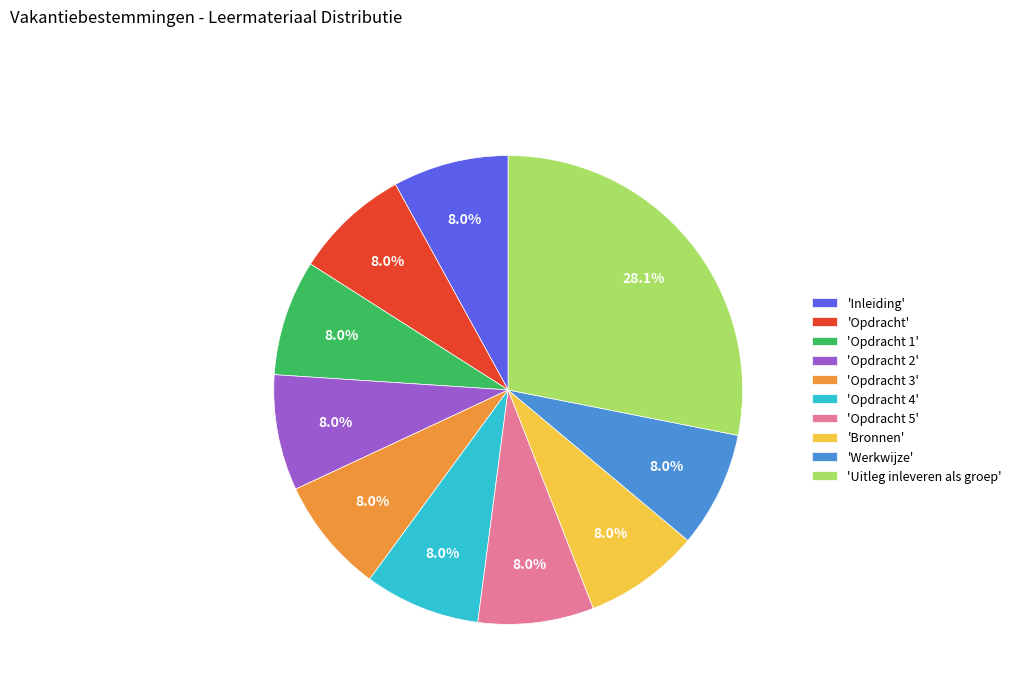

Approximately how many times larger is the value at 'Bronnen' compared to 'Opdracht 3'?

1.0